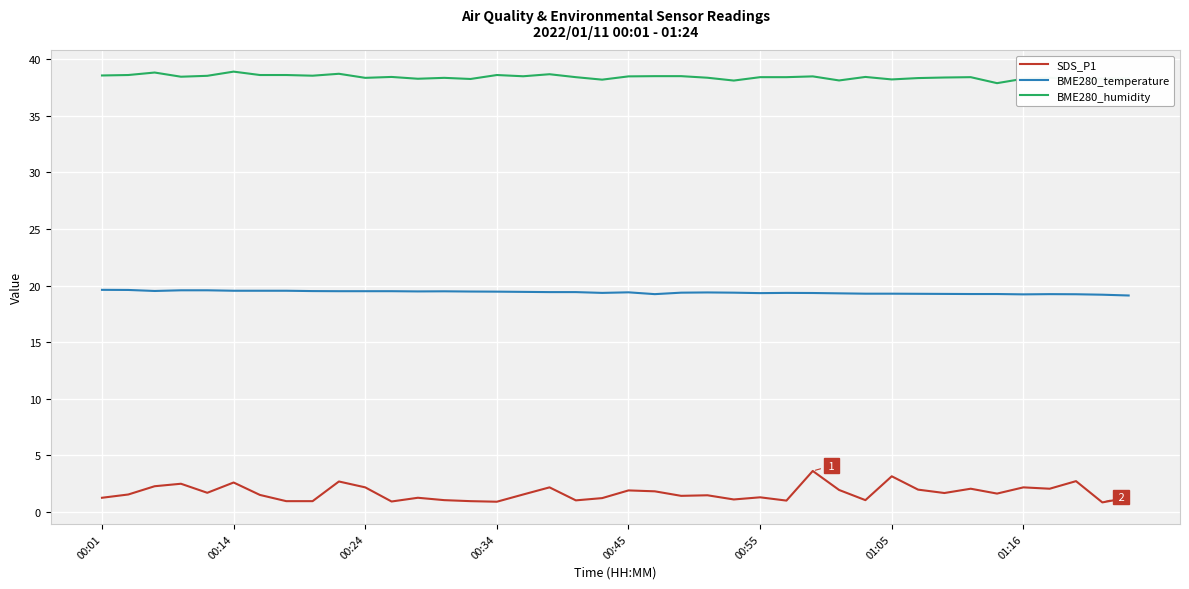

What is the highest value of the BME280_temperature series?

19.6